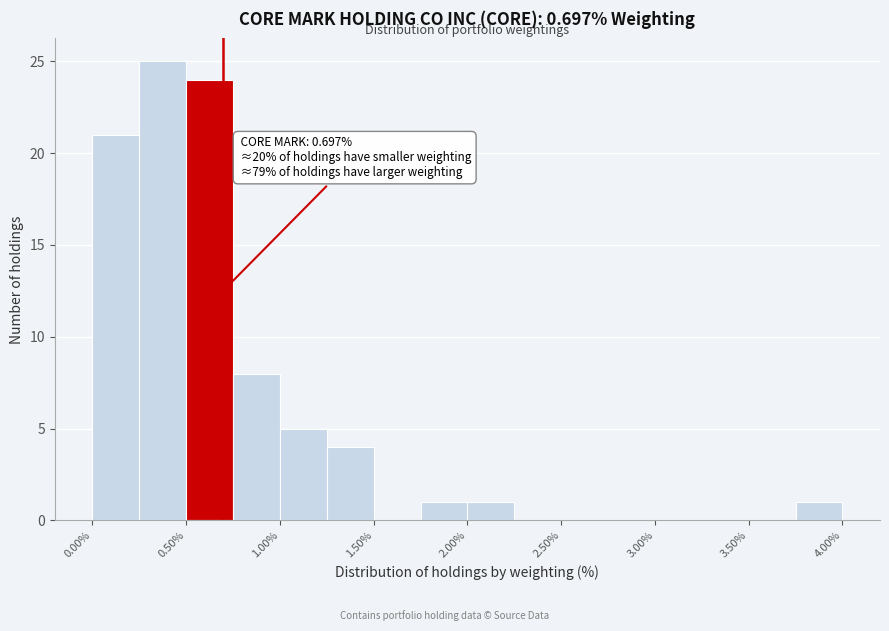

Over which range of the x-axis is the bar tallest?

0.25 to 0.50